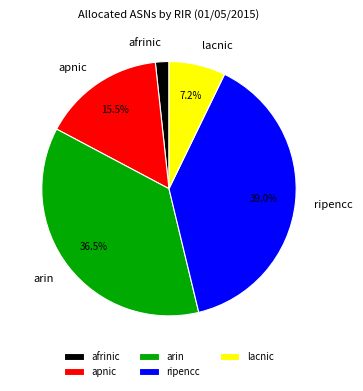

To the nearest percent, what portion does ripencc represent?

39%